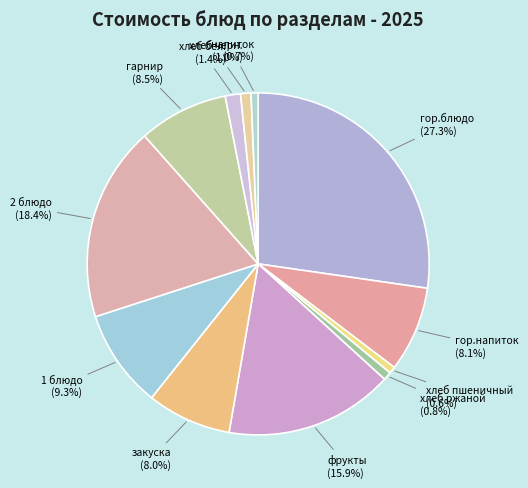

Which category has the smallest portion of the pie?

хлеб пшеничный